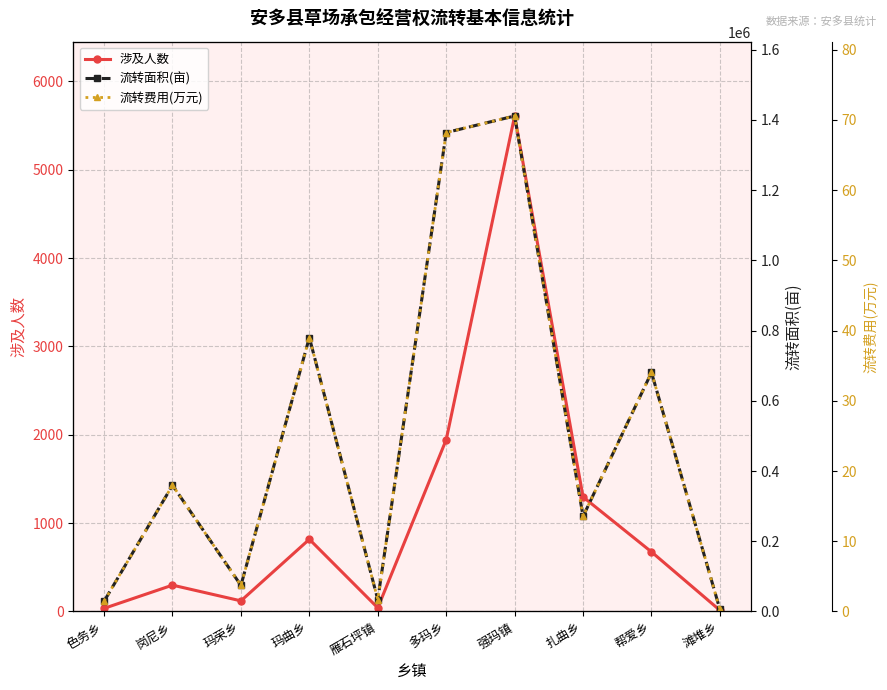

How many data points in 流转面积(亩) are above 359491?

5